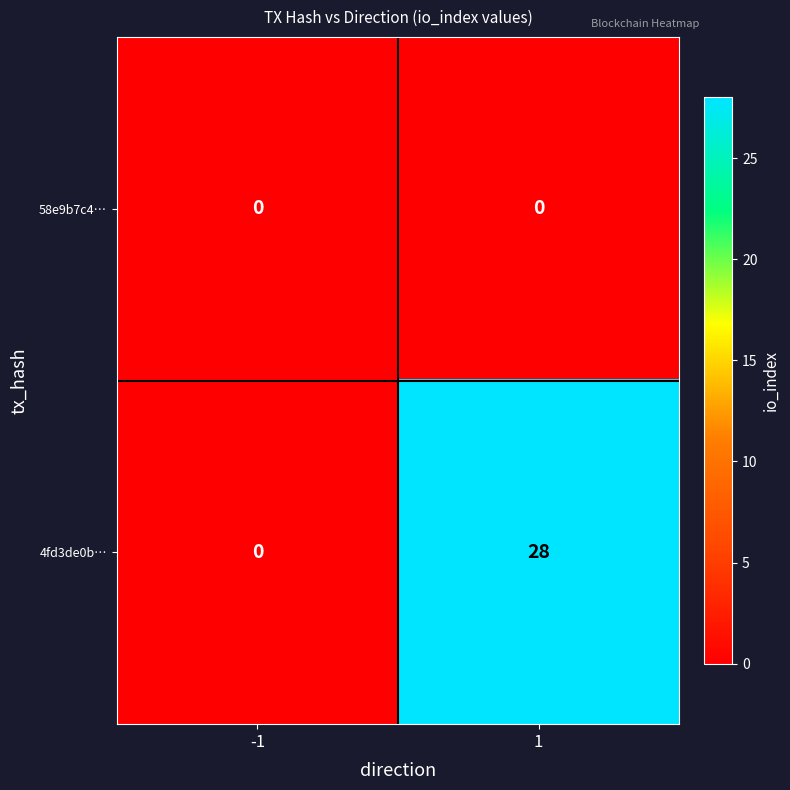

At which category is the sum across all series the highest?

1